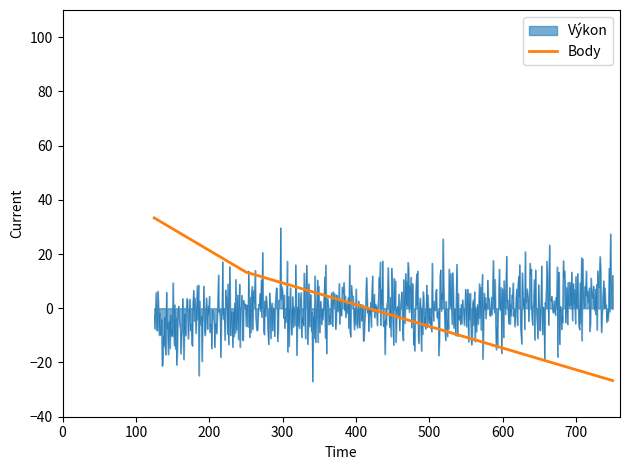

What is the smallest value displayed?

-27.0